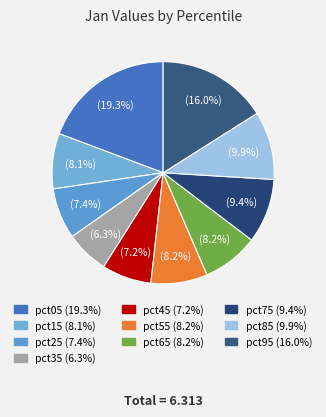

Is it true that pct65 is 21% of the pie?

False